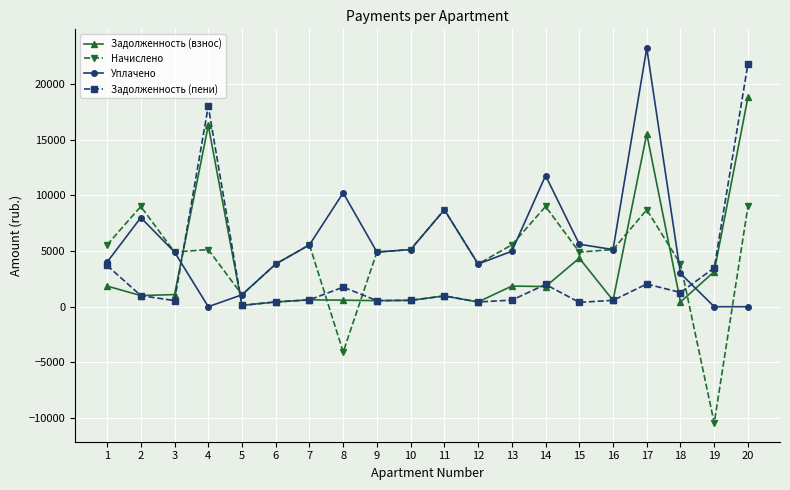

How many categories are shown in the chart?

20